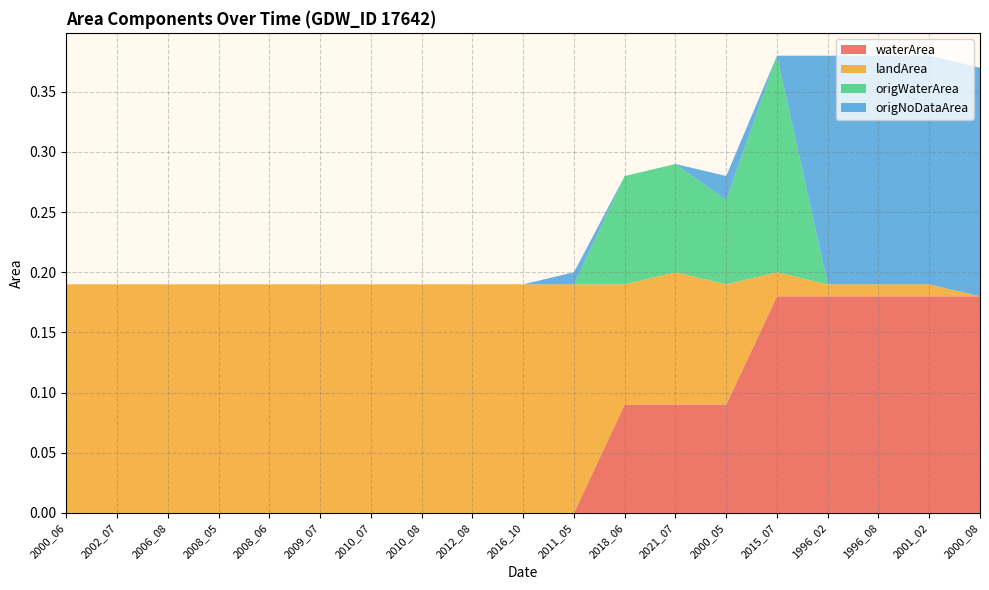

Reading left to right, extract all data points from this chart.

waterArea: 2000_06=0.0	2002_07=0.0	2006_08=0.0	2008_05=0.0	2008_06=0.0	2009_07=0.0	2010_07=0.0	2010_08=0.0	2012_08=0.0	2016_10=0.0	2011_05=0.0	2018_06=0.1	2021_07=0.1	2000_05=0.1	2015_07=0.2	1996_02=0.2	1996_08=0.2	2001_02=0.2	2000_08=0.2
landArea: 2000_06=0.2	2002_07=0.2	2006_08=0.2	2008_05=0.2	2008_06=0.2	2009_07=0.2	2010_07=0.2	2010_08=0.2	2012_08=0.2	2016_10=0.2	2011_05=0.2	2018_06=0.1	2021_07=0.1	2000_05=0.1	2015_07=0.0	1996_02=0.0	1996_08=0.0	2001_02=0.0	2000_08=0.0
origWaterArea: 2000_06=0.0	2002_07=0.0	2006_08=0.0	2008_05=0.0	2008_06=0.0	2009_07=0.0	2010_07=0.0	2010_08=0.0	2012_08=0.0	2016_10=0.0	2011_05=0.0	2018_06=0.1	2021_07=0.1	2000_05=0.1	2015_07=0.2	1996_02=0.0	1996_08=0.0	2001_02=0.0	2000_08=0.0
origNoDataArea: 2000_06=0.0	2002_07=0.0	2006_08=0.0	2008_05=0.0	2008_06=0.0	2009_07=0.0	2010_07=0.0	2010_08=0.0	2012_08=0.0	2016_10=0.0	2011_05=0.0	2018_06=0.0	2021_07=0.0	2000_05=0.0	2015_07=0.0	1996_02=0.2	1996_08=0.2	2001_02=0.2	2000_08=0.2